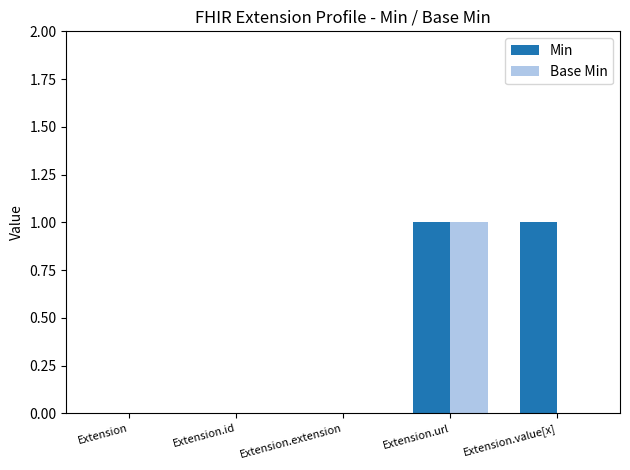

The Base Min series shows 0 at Extension.extension. True or false?

True